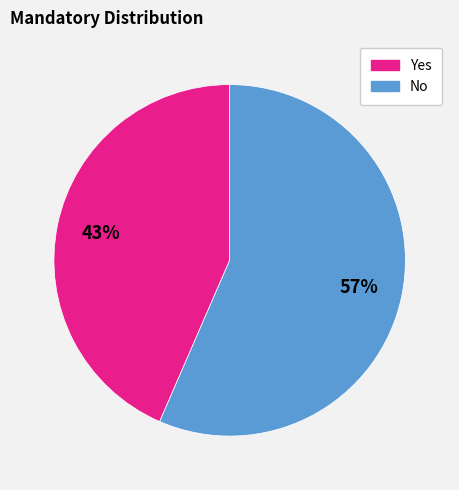

Do Yes and No together represent more than half of the pie?

Yes